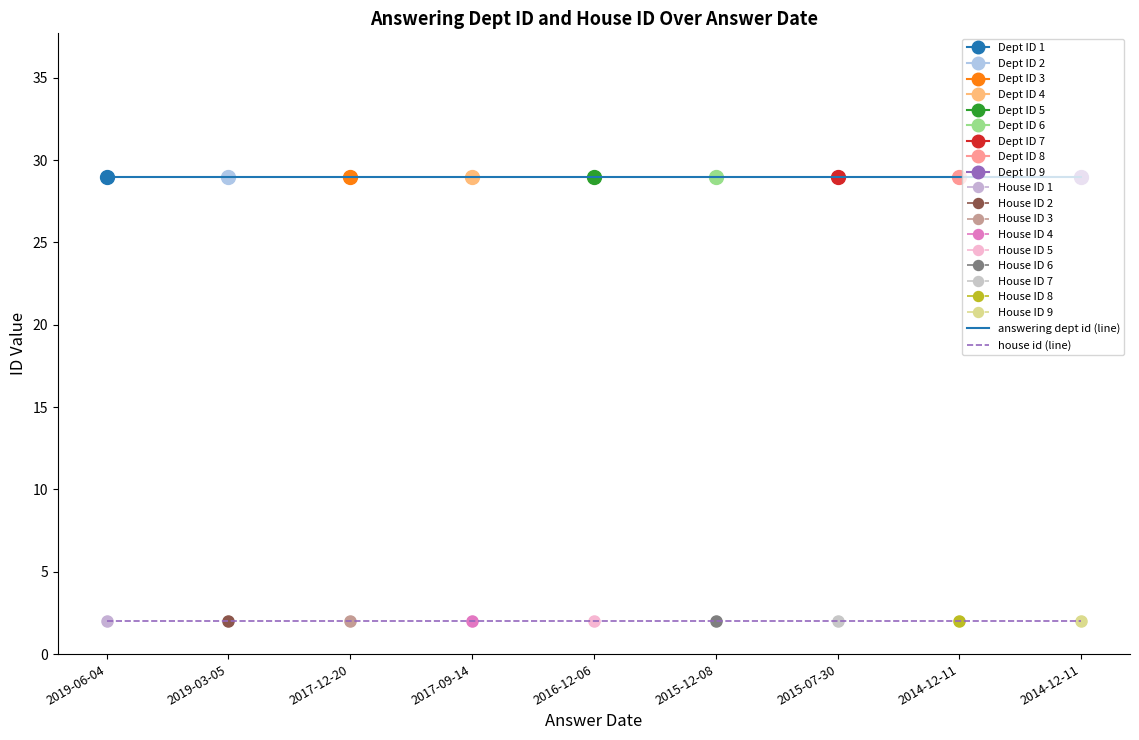

What is the total value across all series at 2014-12-11?

31